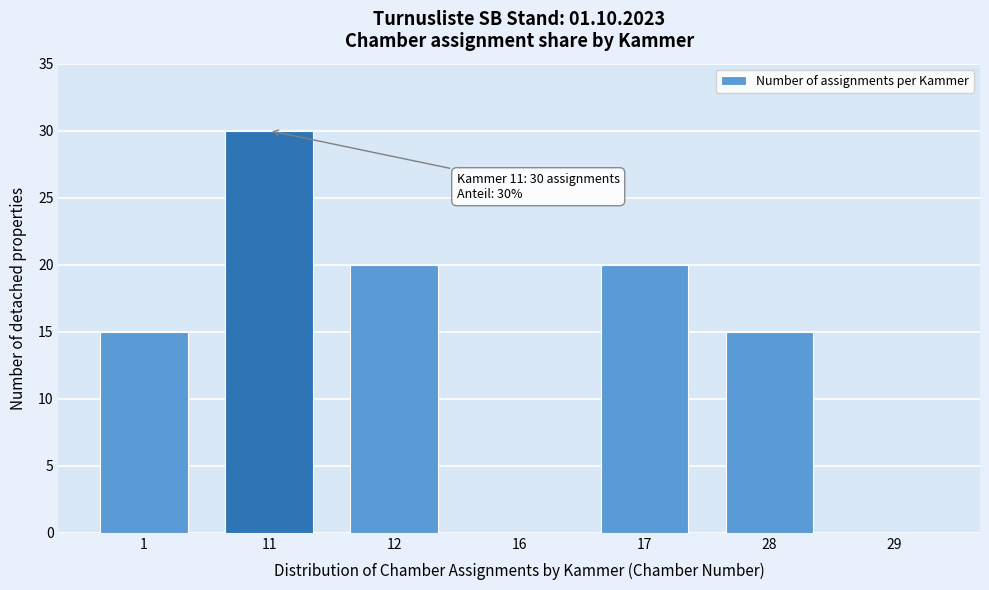

Reading left to right, list all the values displayed in this chart.

1=15	11=30	12=20	16=0	17=20	28=15	29=0